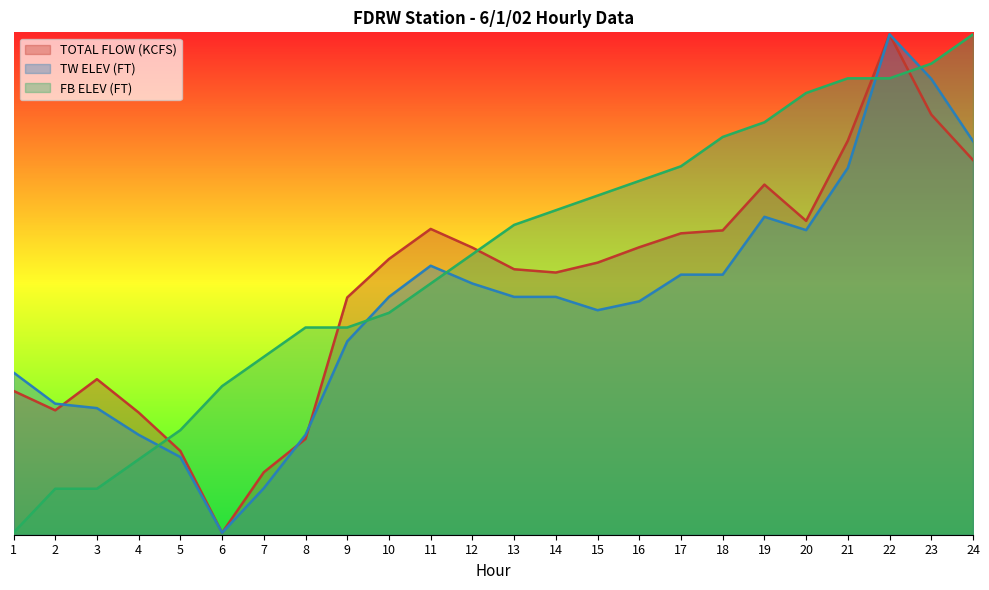

Which category has the highest value in the TOTAL FLOW (KCFS) series?

22